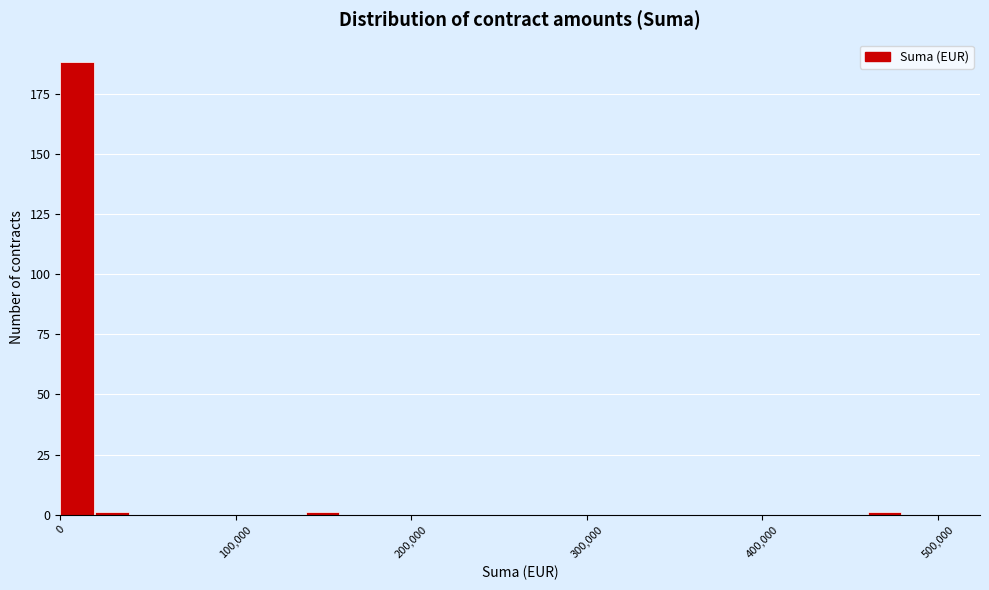

Read against the x-axis, roughly where is the centre of the tallest bar?

10000